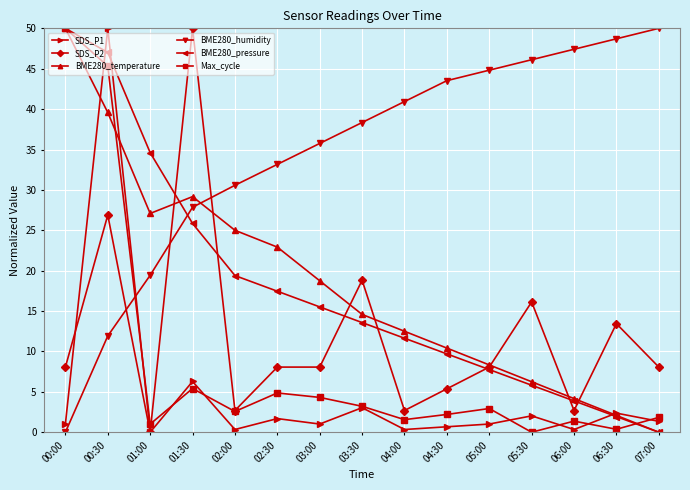

True or false: SDS_P1 has more than 0 points higher than both neighbors.

True